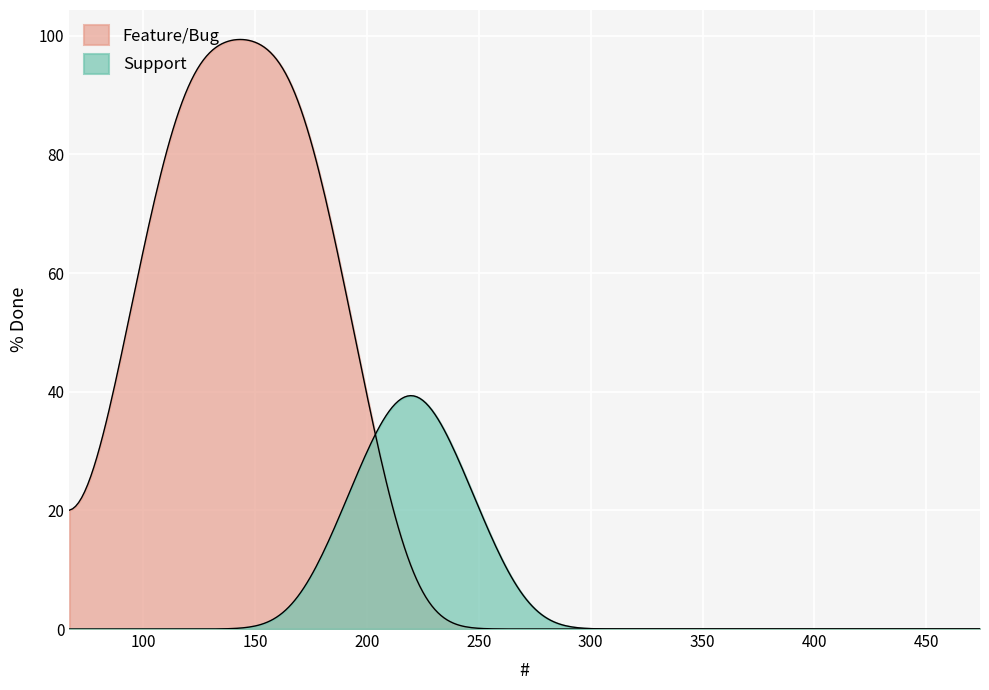

How many lines are shown in the chart?

2